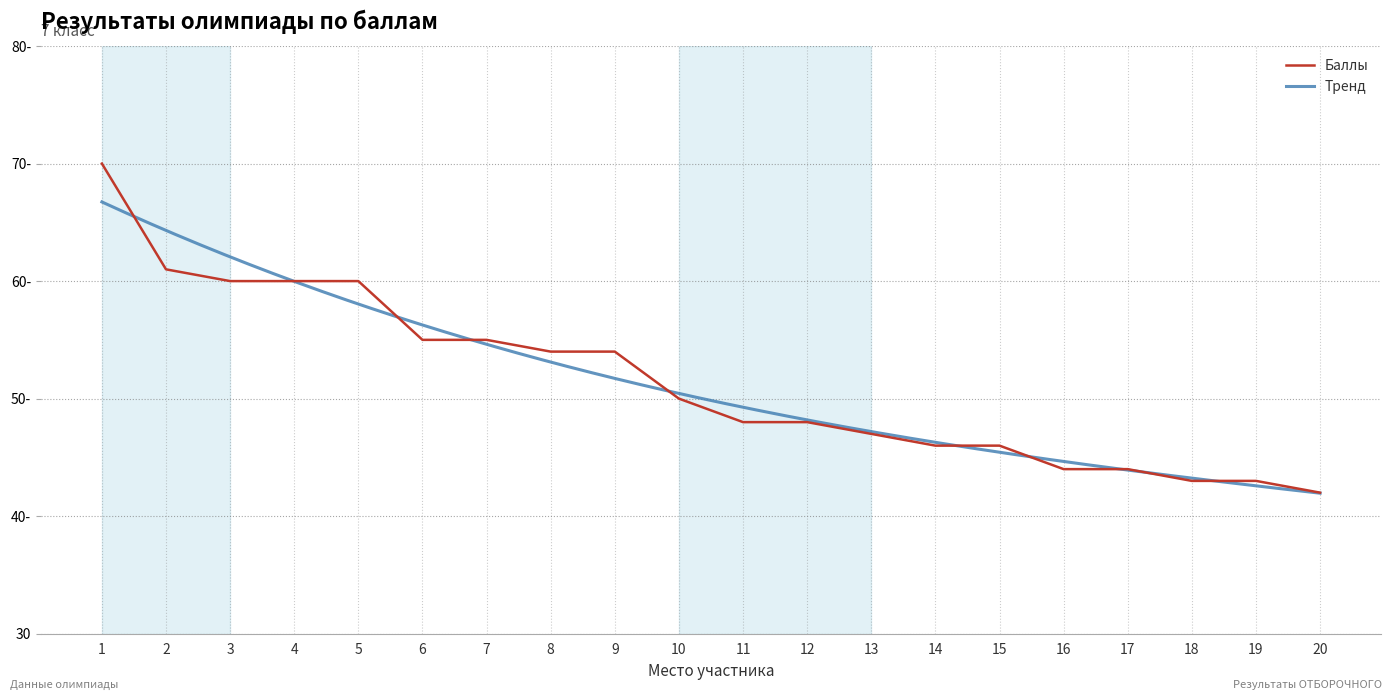

What is the difference between the maximum and minimum values?

28